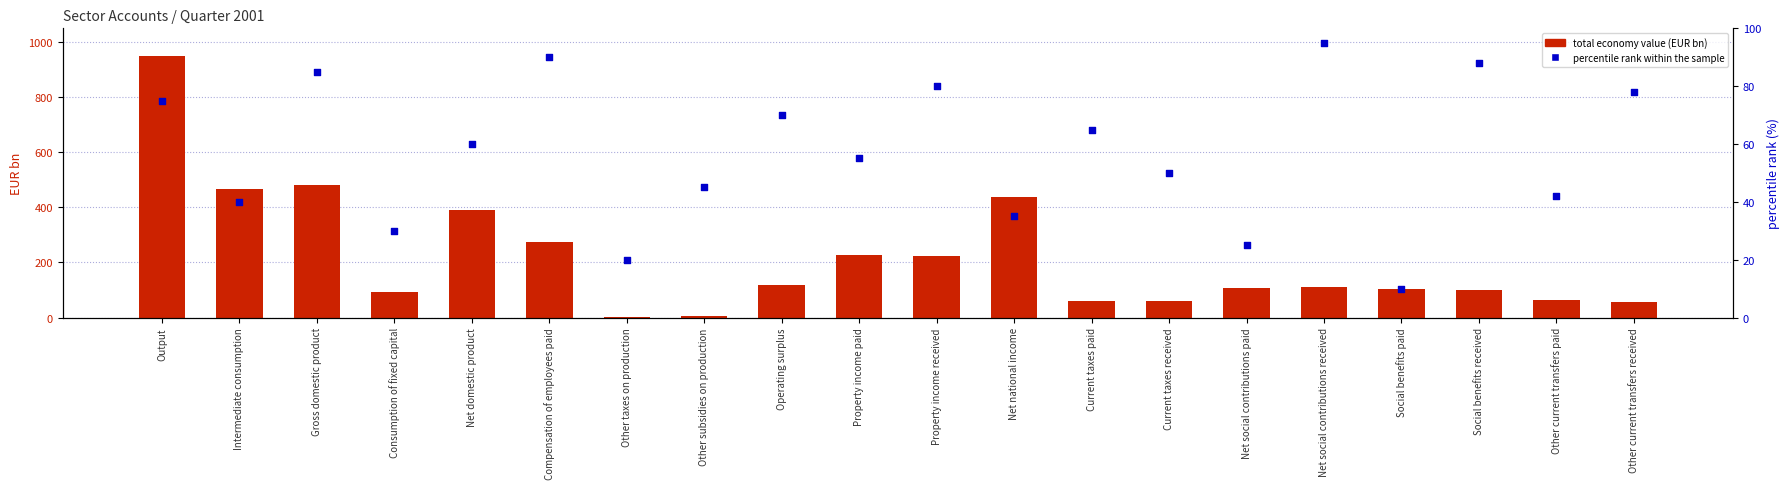

Which series has the largest Y range (max minus min)?

Total economy (EUR bn)